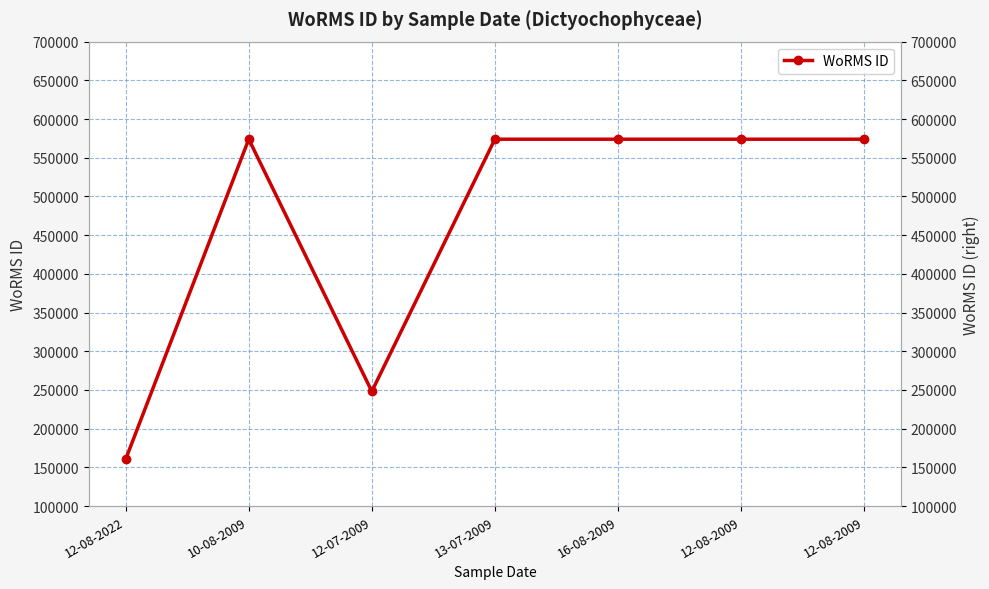

List the labels in order of value, smallest first.

12-08-2022, 12-07-2009, 10-08-2009, 13-07-2009, 16-08-2009, 12-08-2009, 12-08-2009